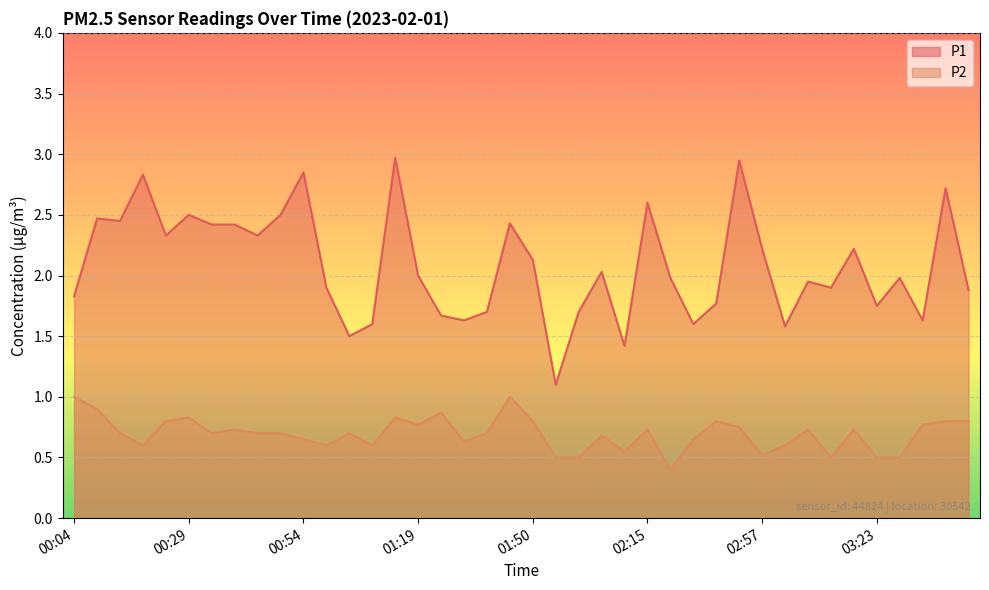

Reading left to right, list all the values displayed in this chart.

P1: 1.8	2.5	2.5	2.8	2.3	2.5	2.4	2.4	2.3	2.5	2.9	1.9	1.5	1.6	3.0	2.0	1.7	1.6	1.7	2.4	2.1	1.1	1.7	2.0	1.4	2.6	2.0	1.6	1.8	3.0	2.2	1.6	1.9	1.9	2.2	1.8	2.0	1.6	2.7	1.9
P2: 1.0	0.9	0.7	0.6	0.8	0.8	0.7	0.7	0.7	0.7	0.7	0.6	0.7	0.6	0.8	0.8	0.9	0.6	0.7	1.0	0.8	0.5	0.5	0.7	0.6	0.7	0.4	0.7	0.8	0.8	0.5	0.6	0.7	0.5	0.7	0.5	0.5	0.8	0.8	0.8